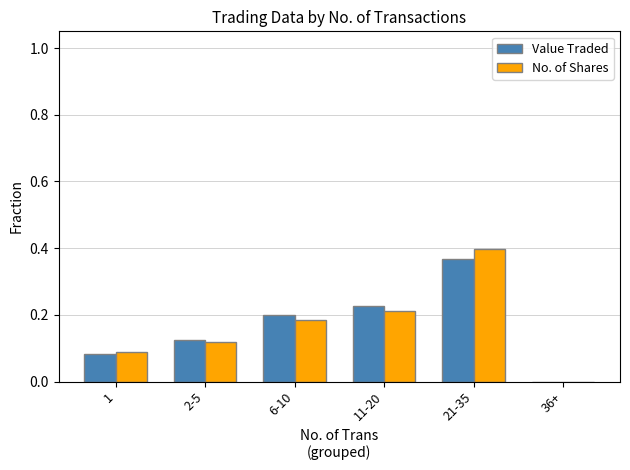

At which category is the sum across all series the highest?

21-35